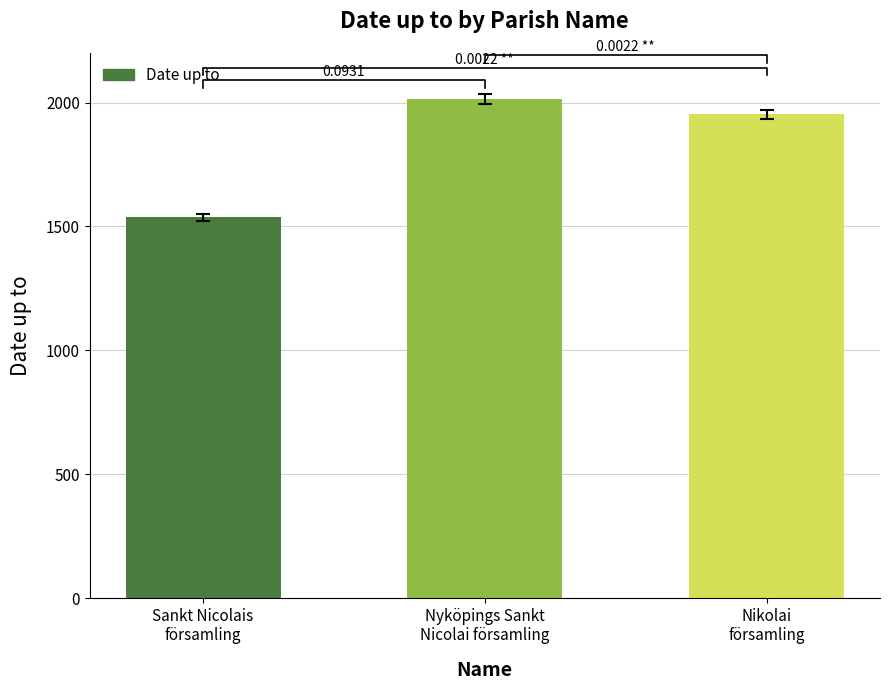

Where does the data first go above 1952?

Nyköpings Sankt
Nicolai församling